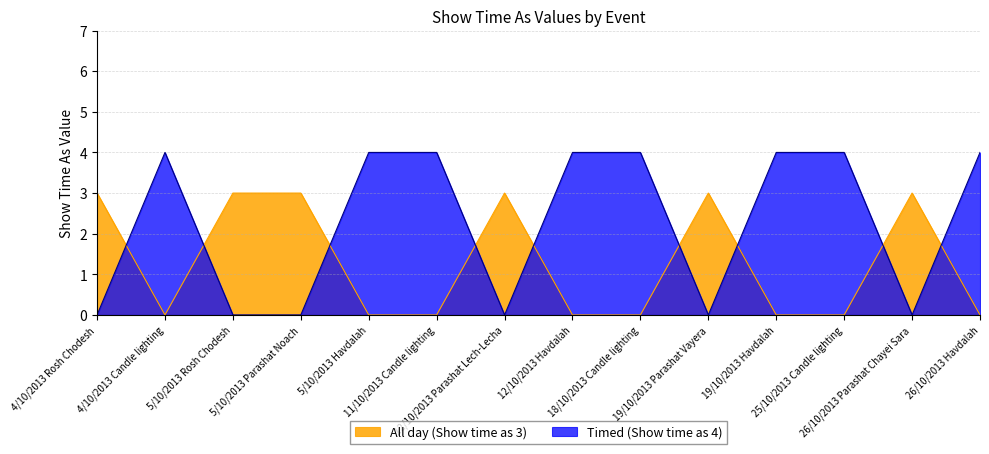

Does the chart have visible grid lines?

Yes